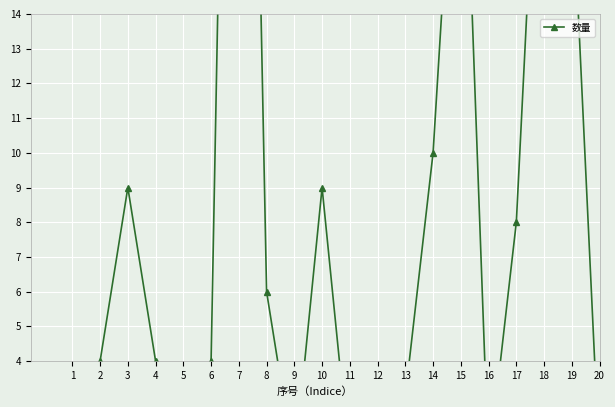

What is the difference between the maximum and second lowest values?

45